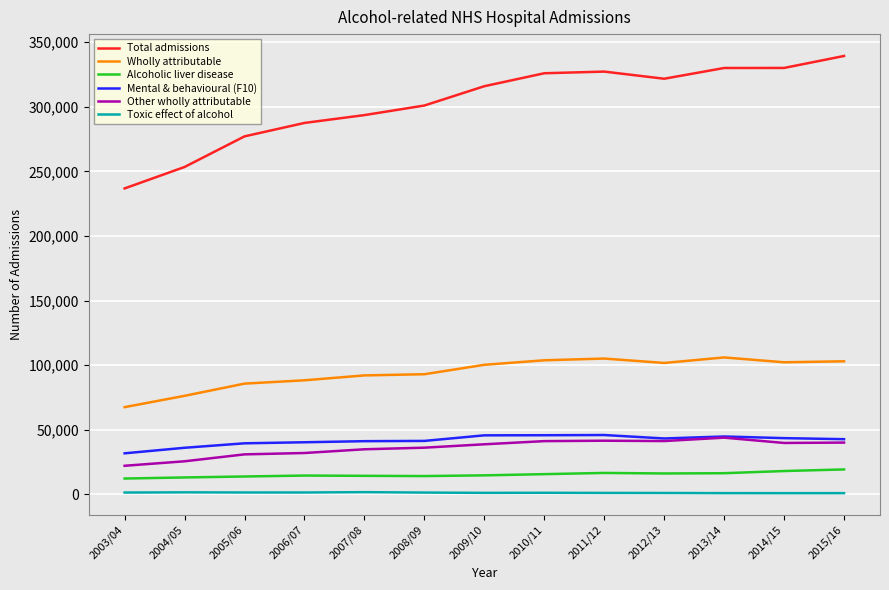

What is the total value across all series at 2009/10?

516370